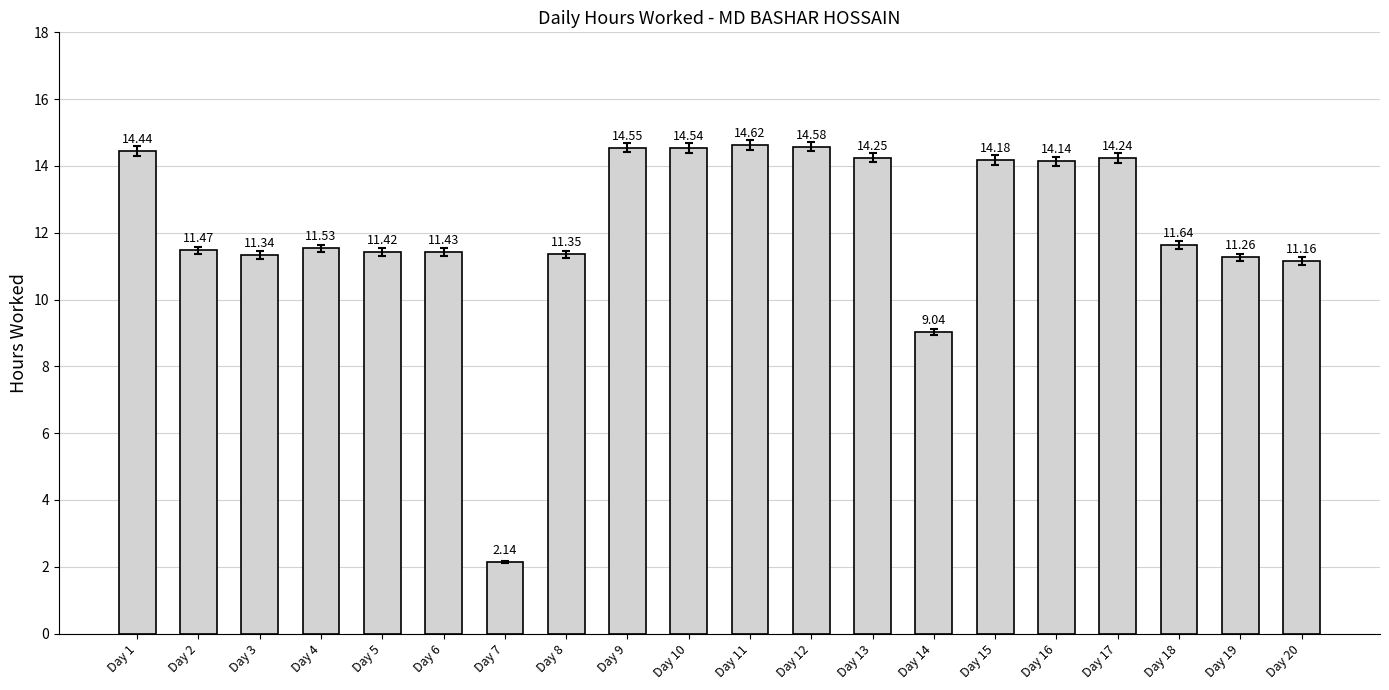

List the labels in order of value, largest first.

Day 11, Day 12, Day 9, Day 10, Day 1, Day 13, Day 17, Day 15, Day 16, Day 18, Day 4, Day 2, Day 6, Day 5, Day 8, Day 3, Day 19, Day 20, Day 14, Day 7